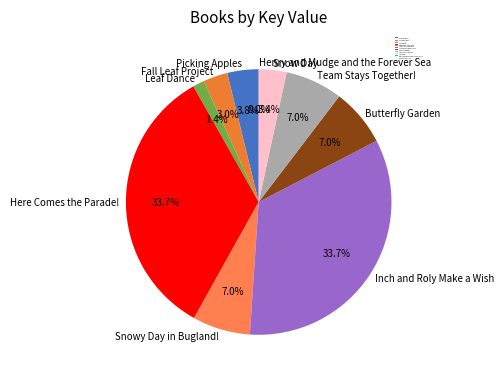

Does Leaf Dance represent more than half of the total?

No